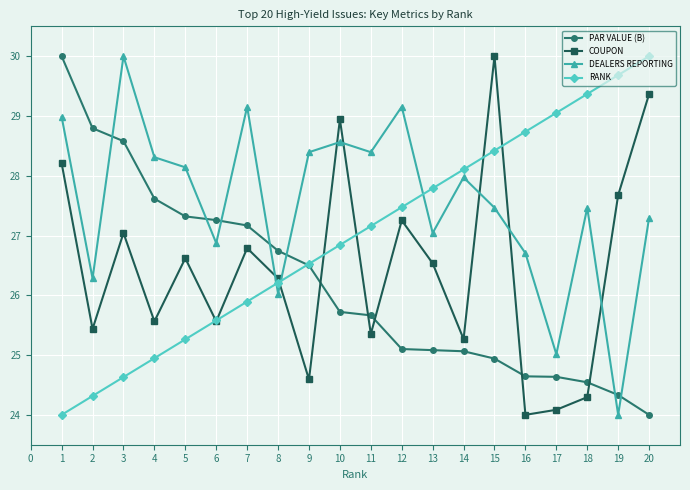

In COUPON, how many points are higher than both neighbors (excluding endpoints)?

6